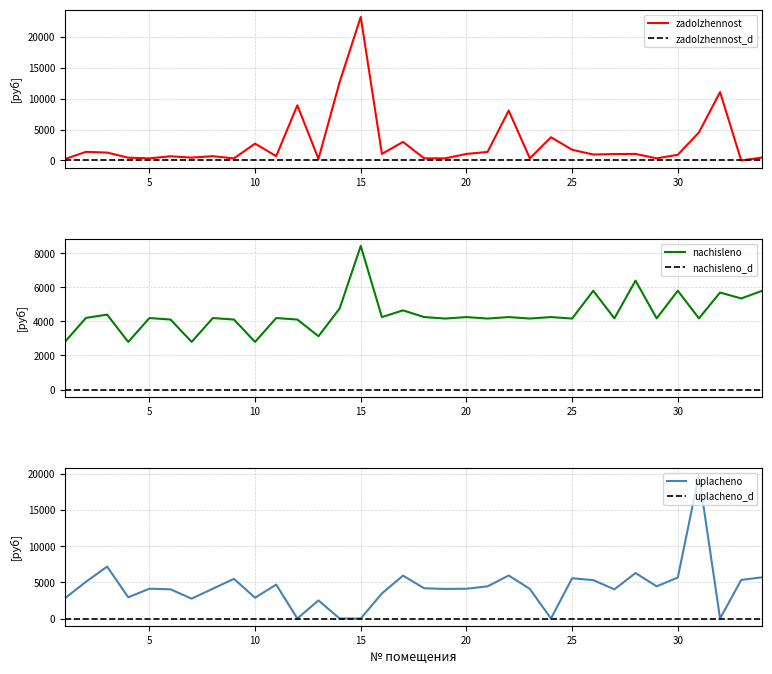

Where does the zadolzhennost series first go above 1044?

2